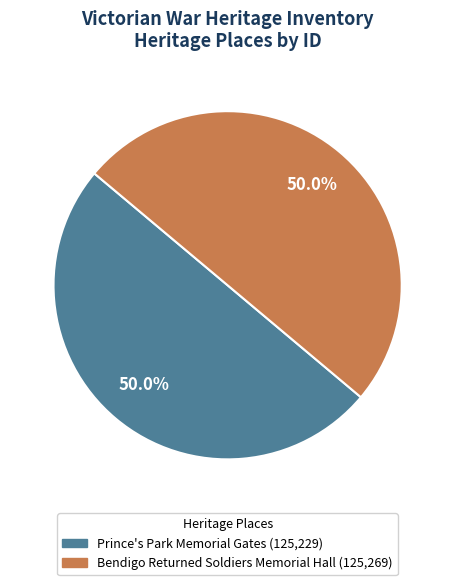

What is the ratio of the value at Prince's Park Memorial Gates to the value at Bendigo Returned Soldiers Memorial Hall?

1.0